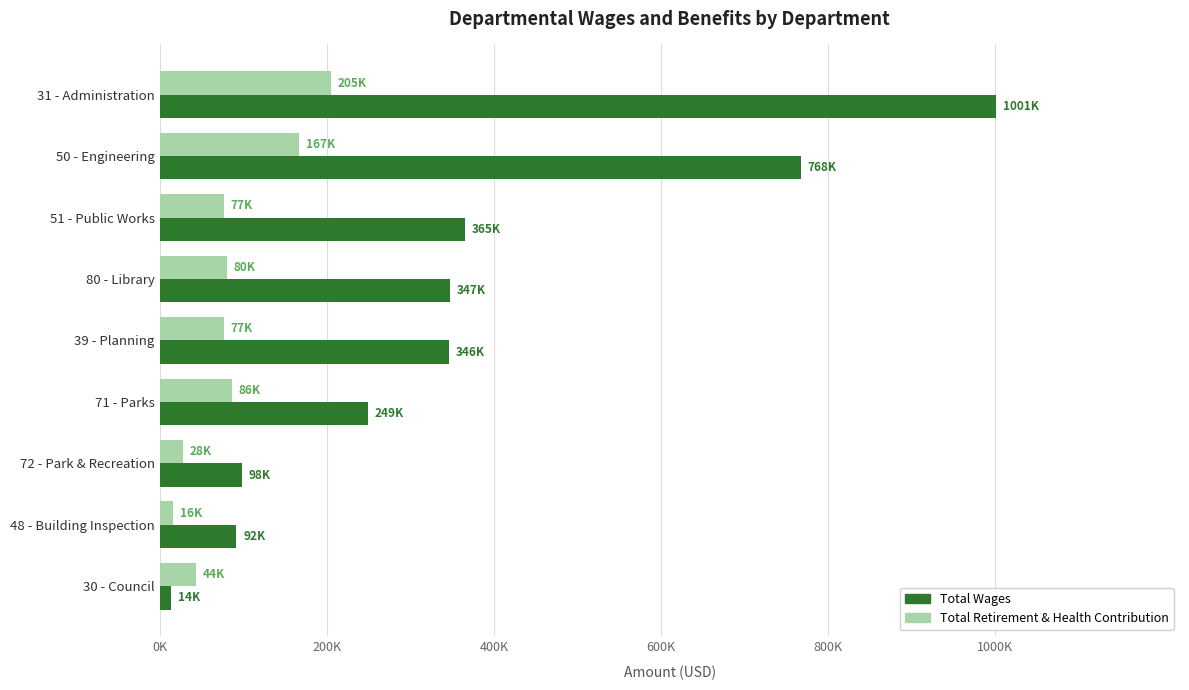

What are all the series names shown in the legend?

Total Wages, Total Retirement & Health Contribution